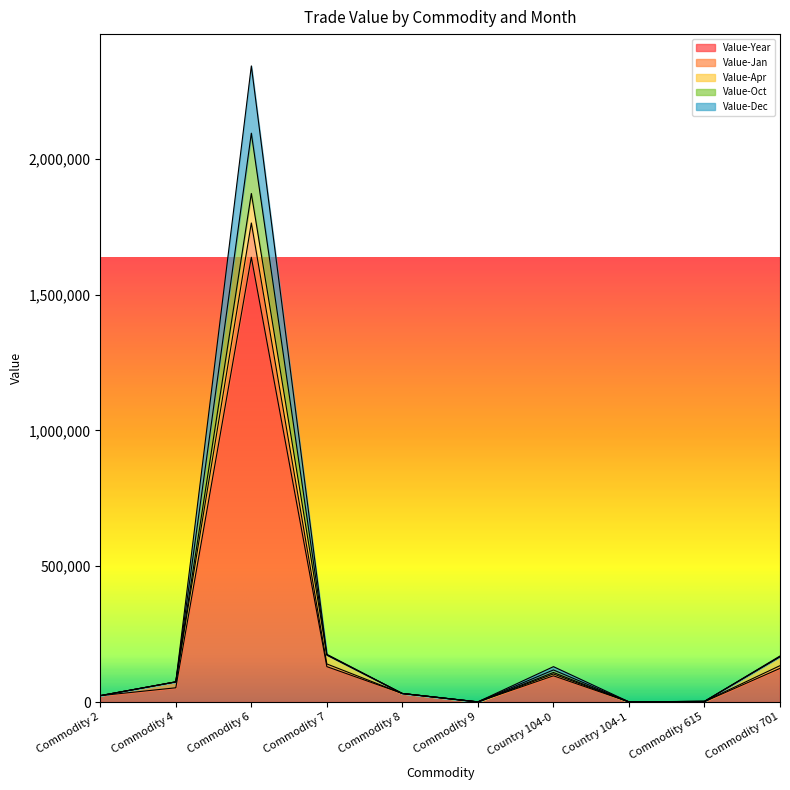

Which category has the lowest value across all series?

Commodity 9